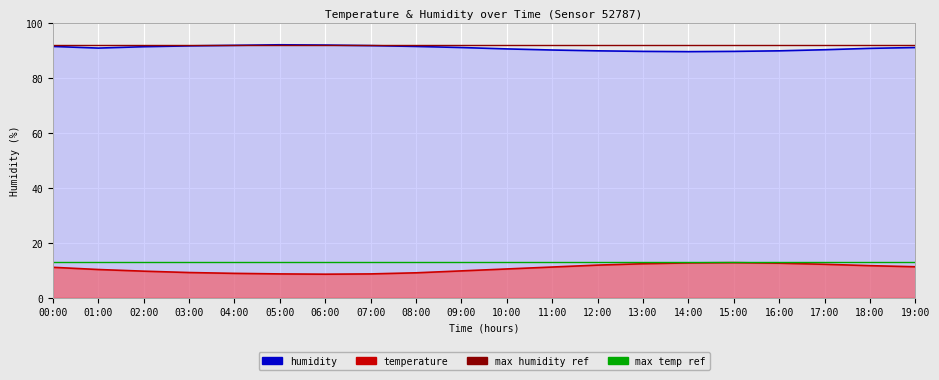

At which label does humidity reach its minimum?

14:00